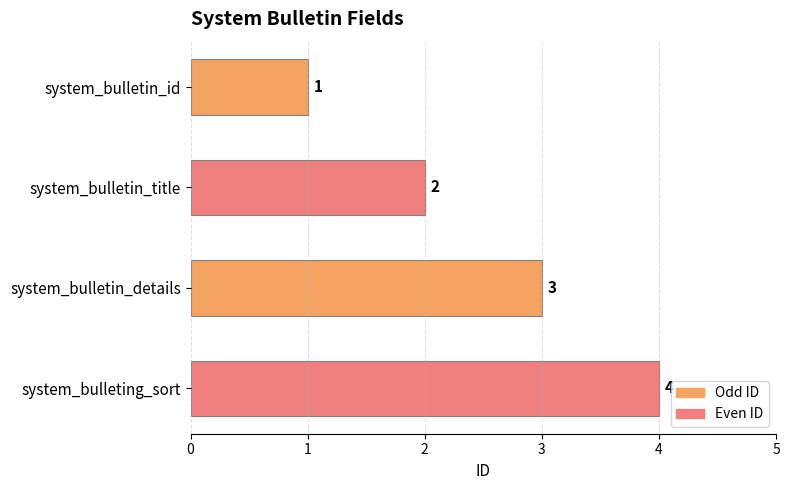

What is the value of the 1st bar from the top?

1